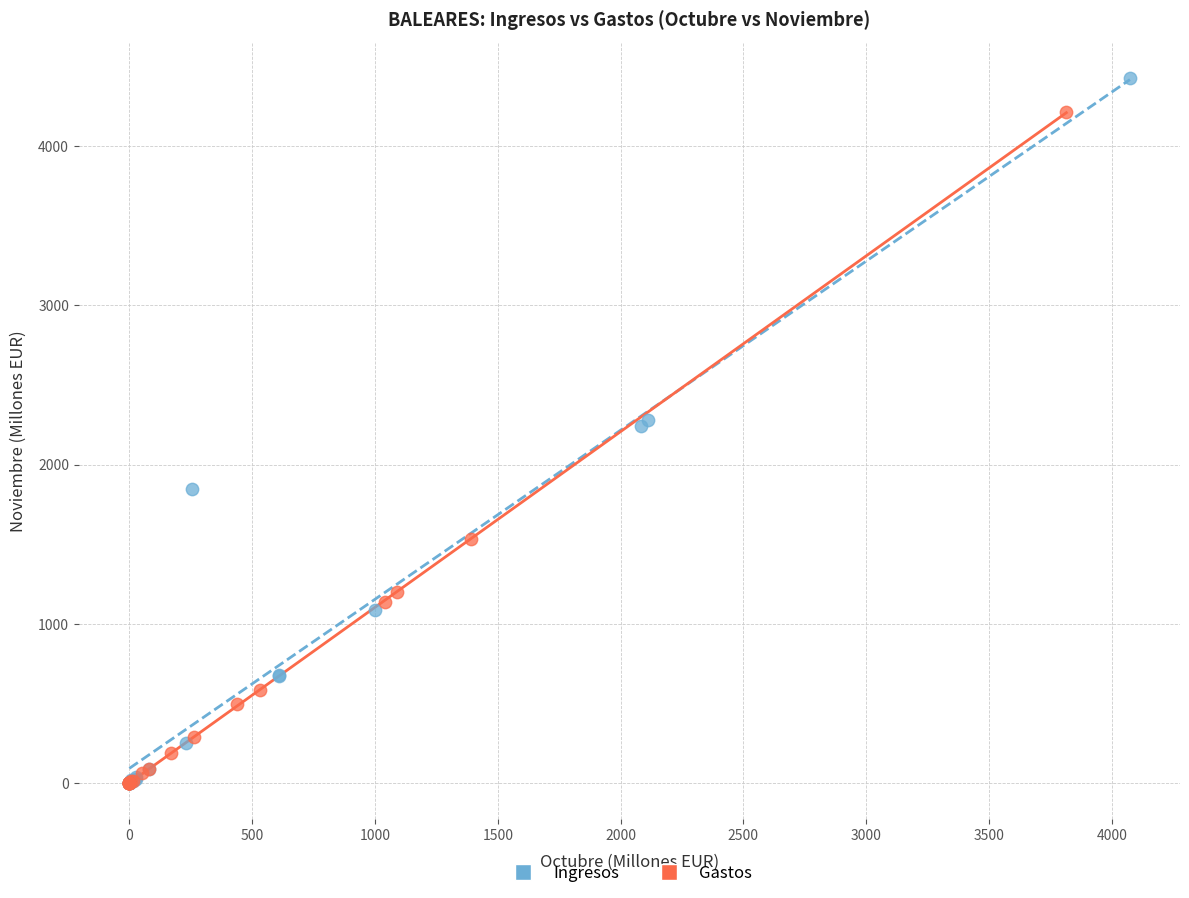

Which series reaches the maximum Y coordinate?

Ingresos